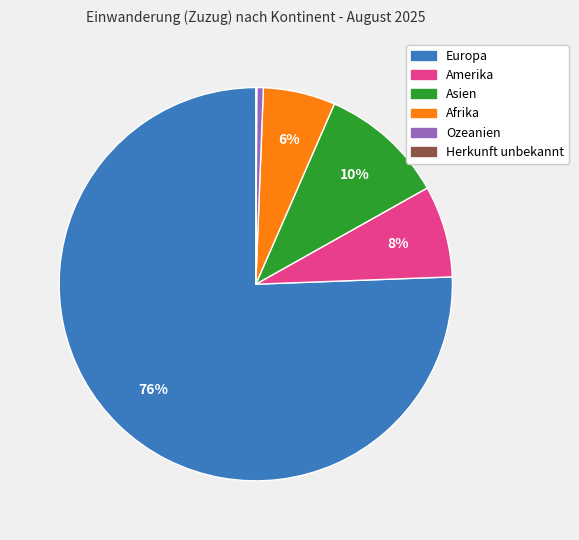

Which has a higher value, Afrika or Asien?

Asien